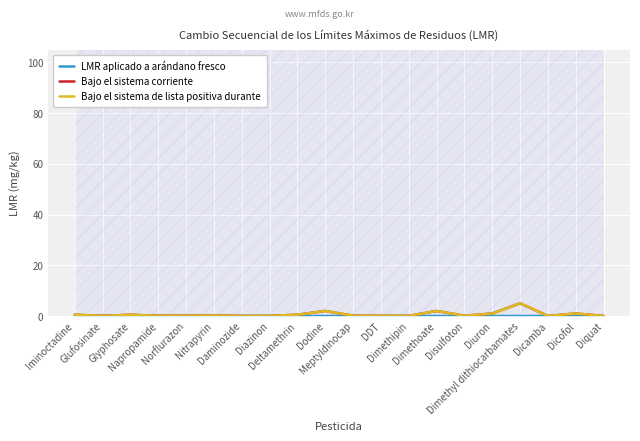

How many LMR aplicado a arándano fresco values are between 0 and 1?

20